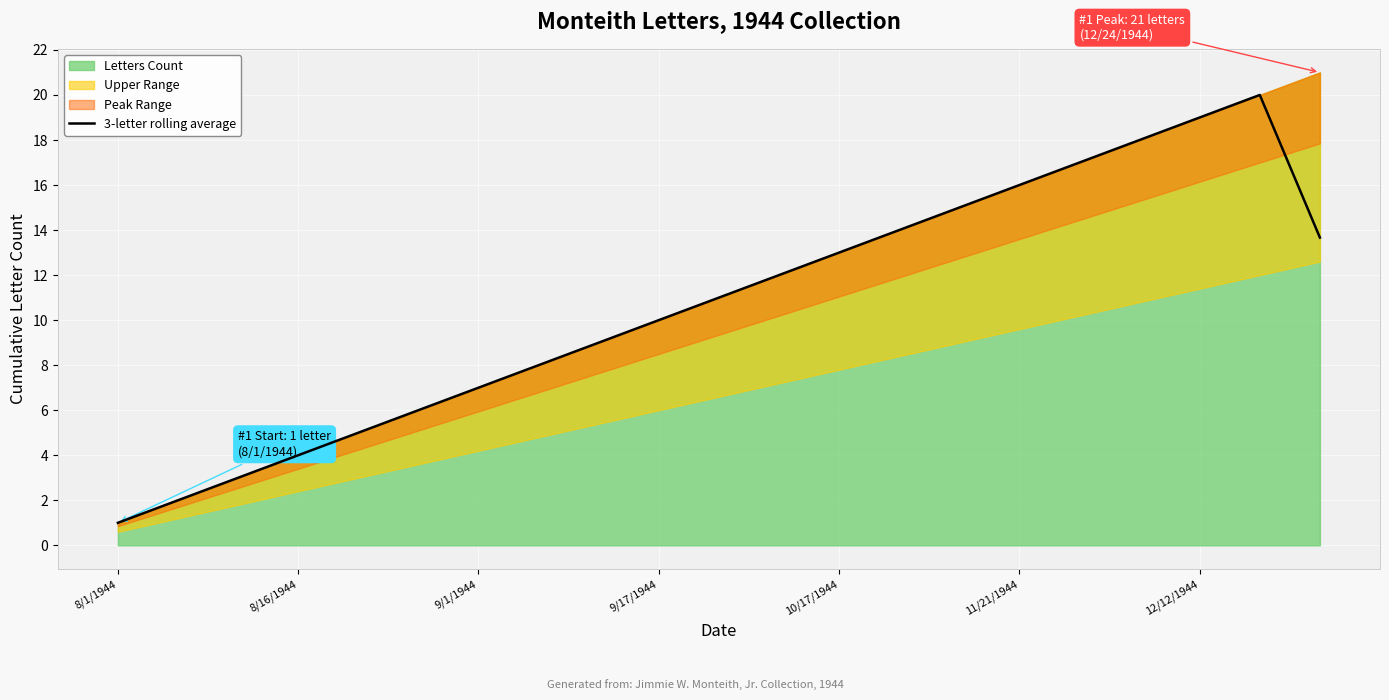

The value of 3-letter rolling average at 10/17/1944 is 13.0. True or false?

True